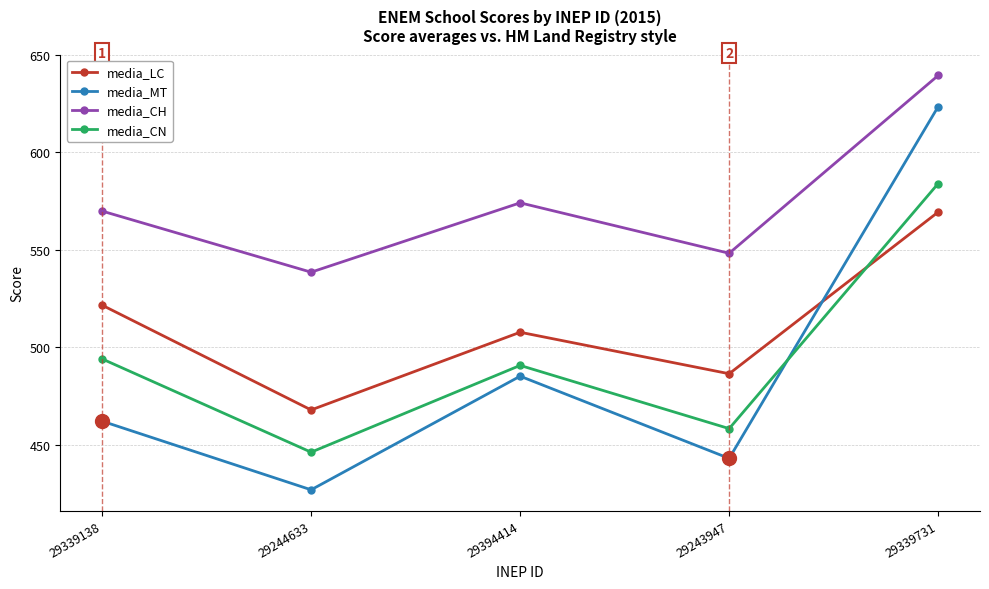

Count the number of categories in the chart.

5